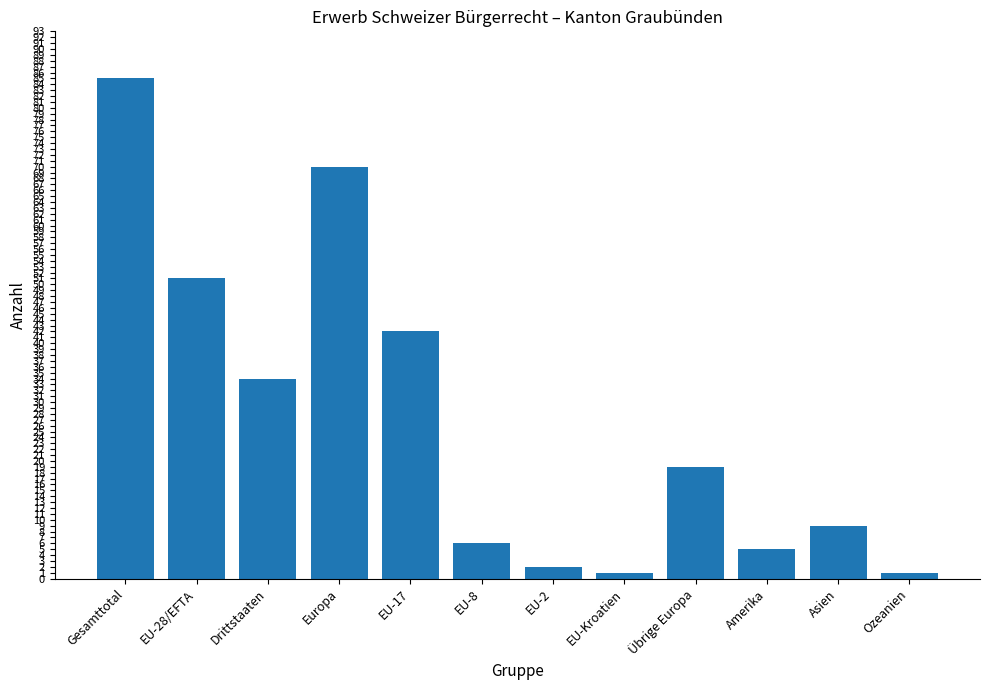

Does the chart contain any negative values?

No